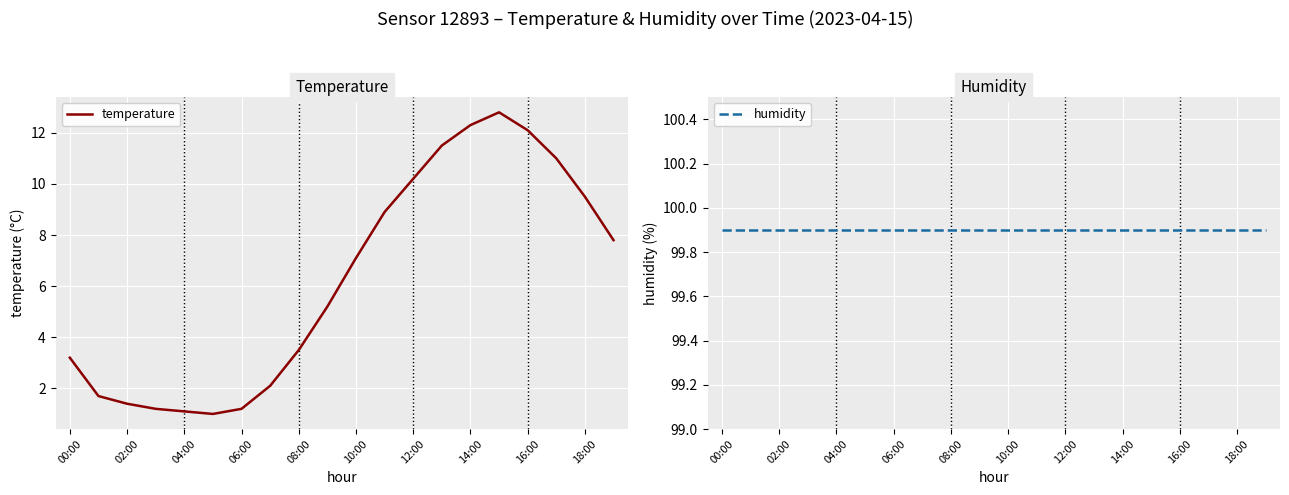

Is it true that temperature equals 15.0 at 12:00?

False